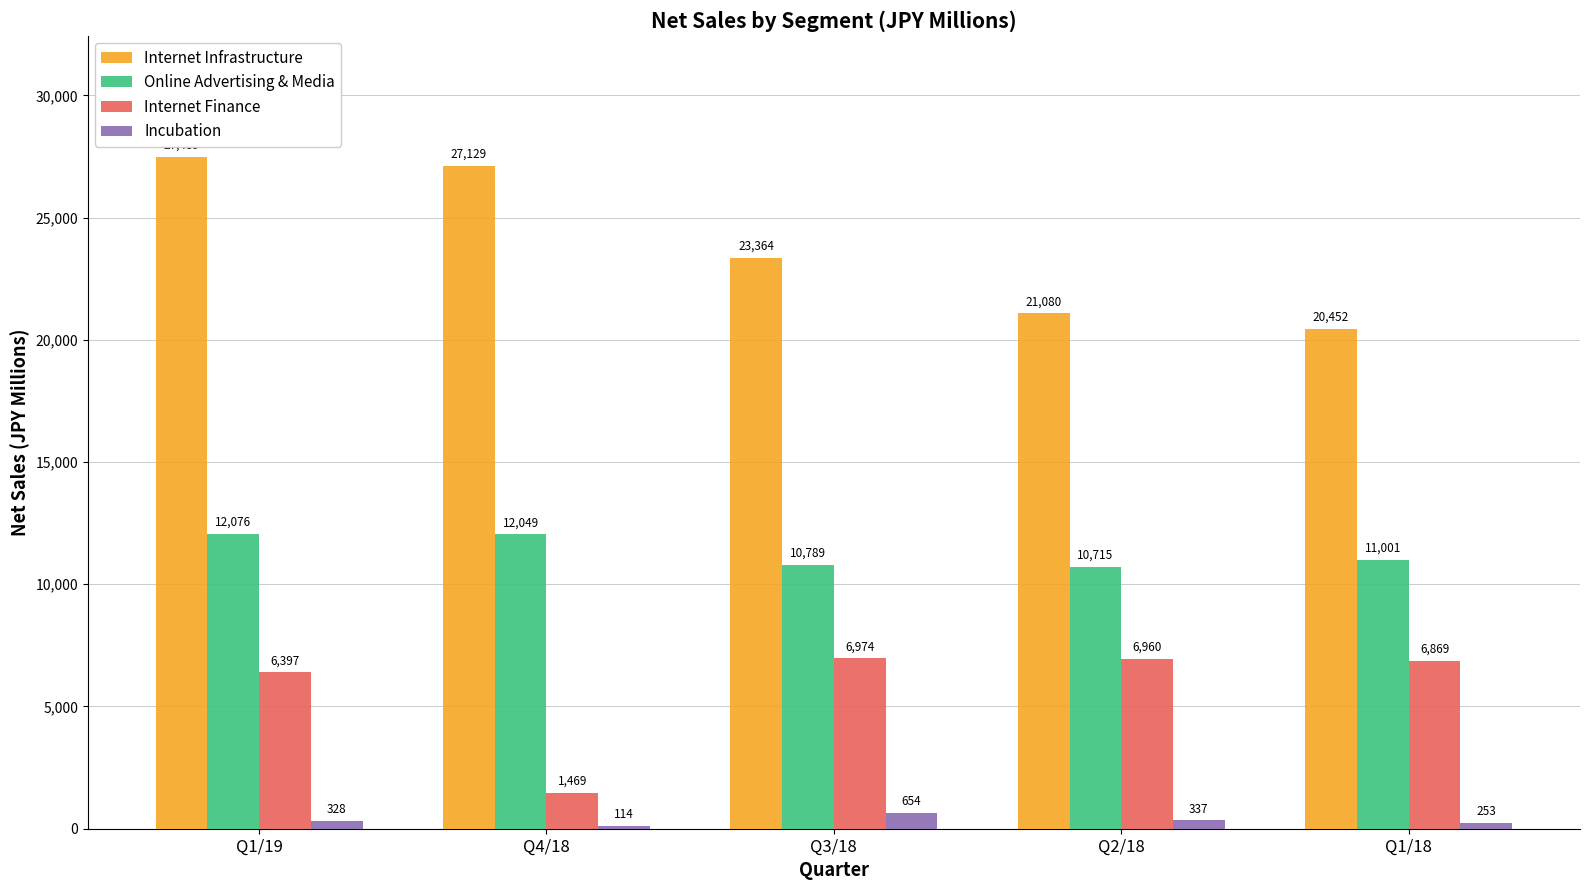

The Online Advertising & Media series shows 18186 at Q1/18. True or false?

False